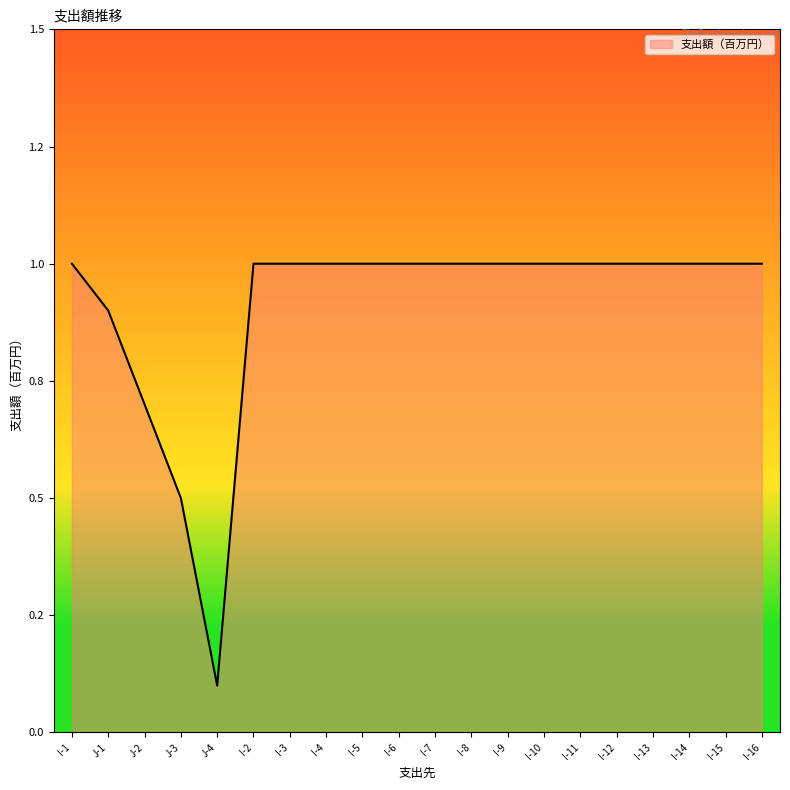

The chart shows a value of 1.0 at I-6. True or false?

True